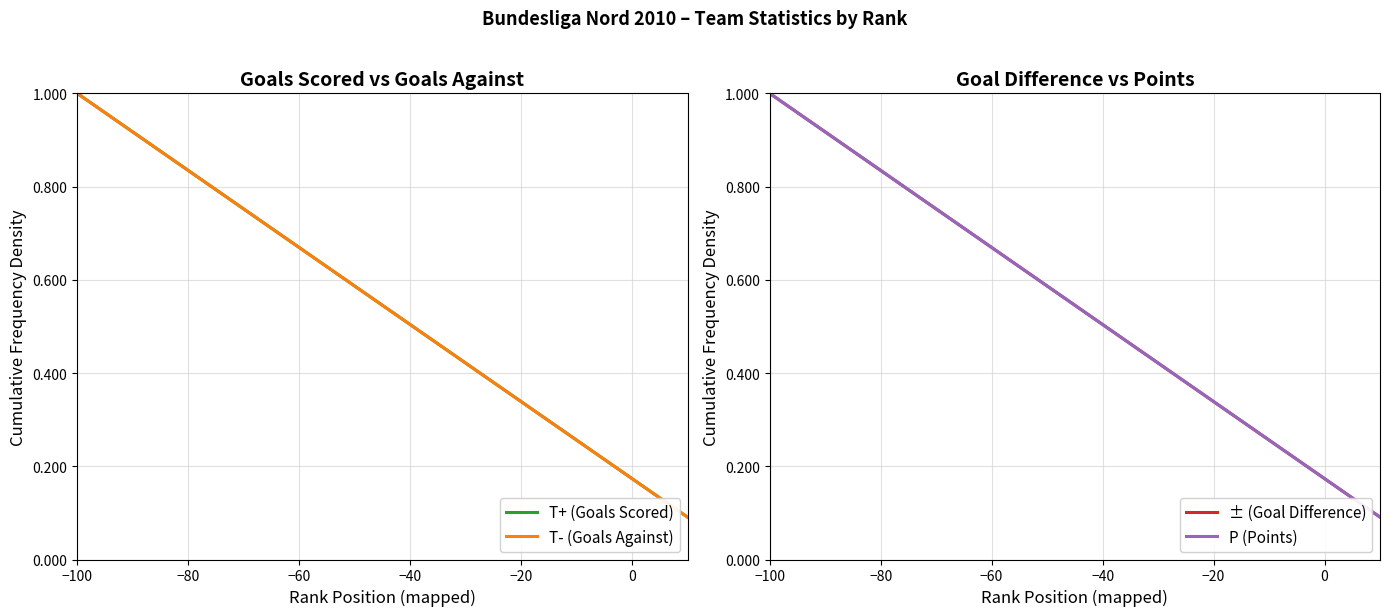

Between 10 and −40, which is larger?

−40